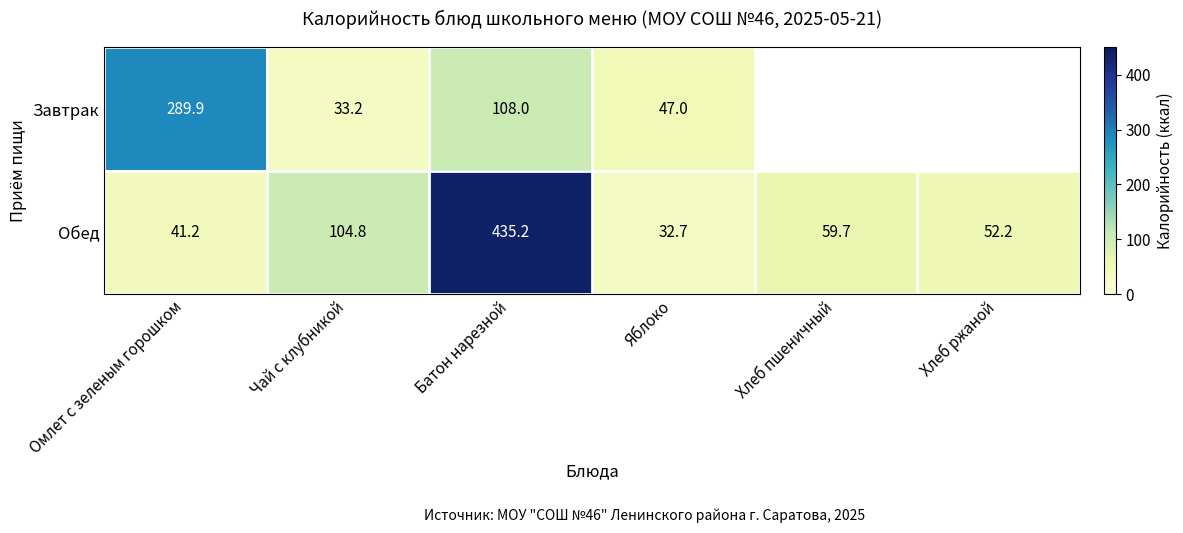

At which label is Обед closest to 233?

Чай с клубникой